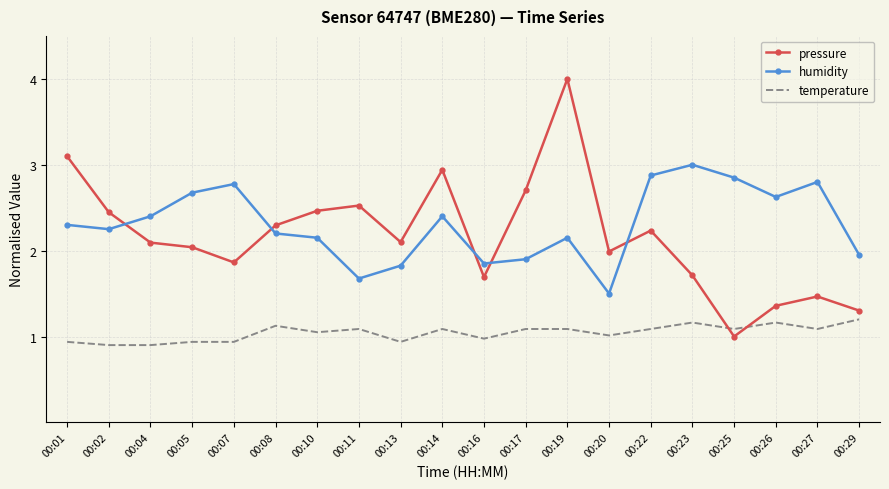

At which label is humidity closest to 2?

00:29